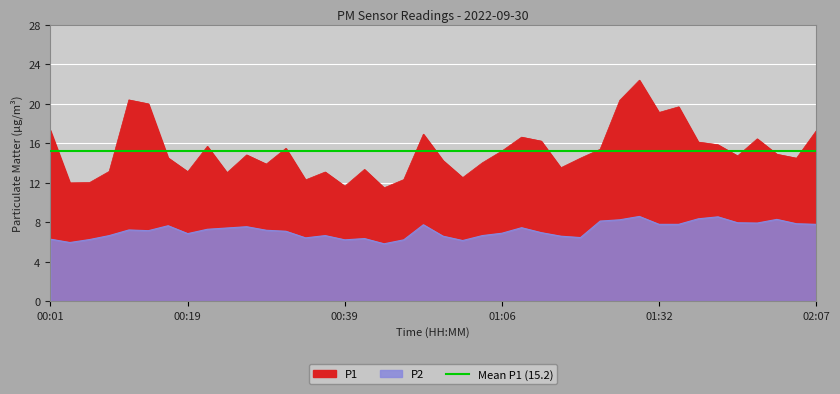

At how many categories does at least one series exceed 21?

1